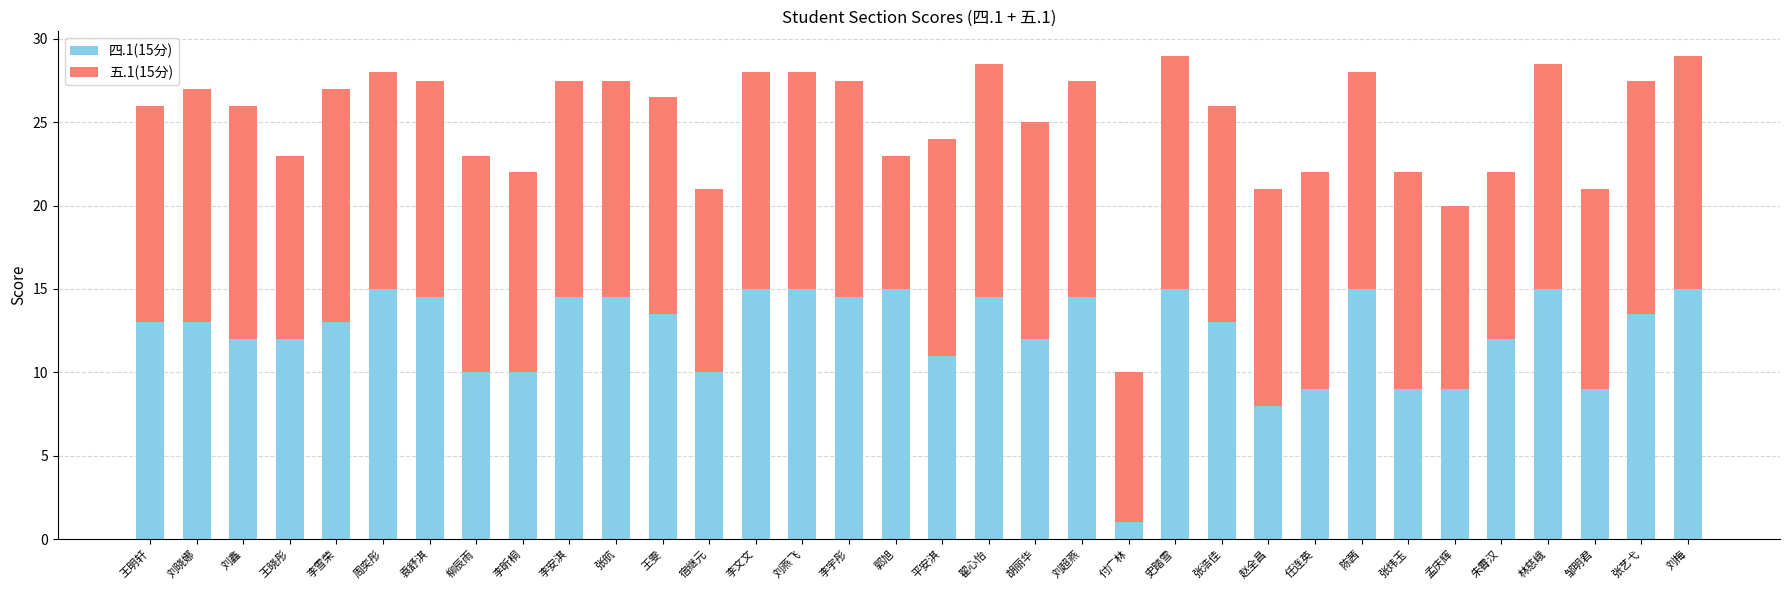

Which category has the lowest value in the 四.1(15分) series?

付广林